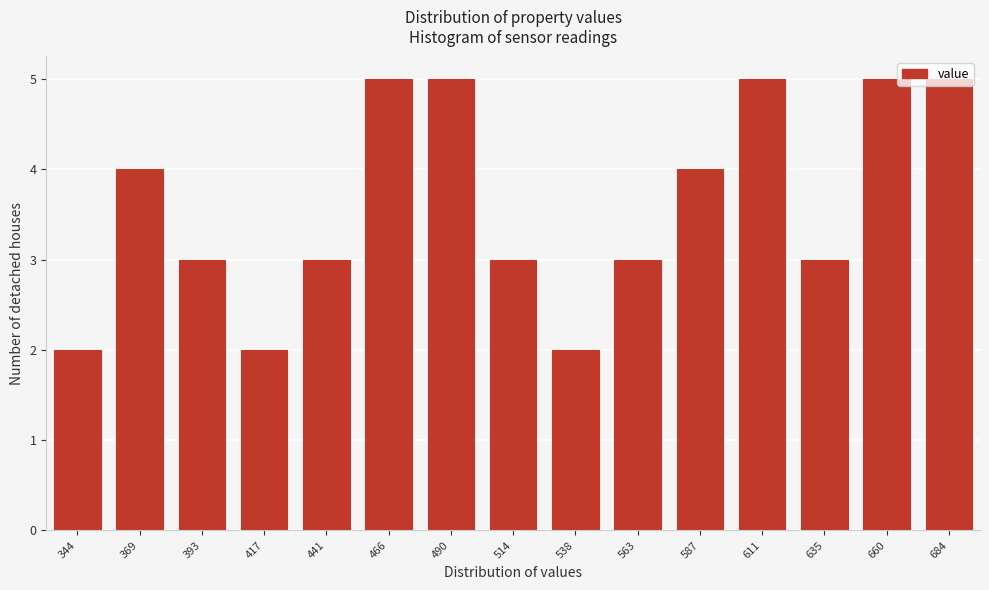

What is the value of the 6th bar from the left?

5